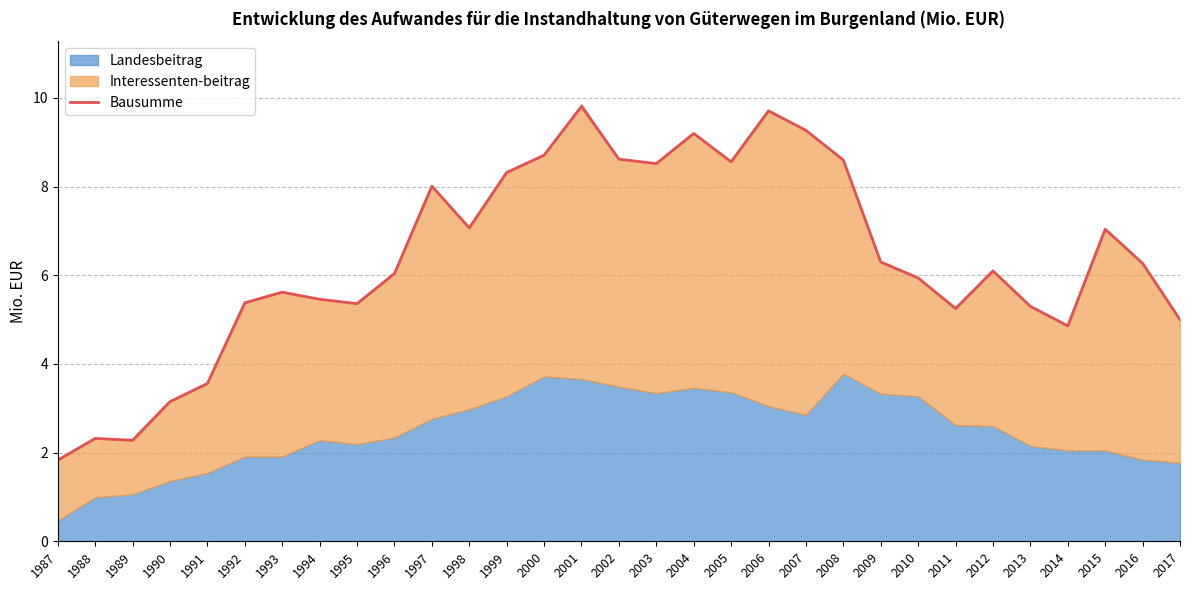

List the labels in order of value, largest first.

2001, 2006, 2007, 2004, 2000, 2002, 2008, 2005, 2003, 1999, 1997, 1998, 2015, 2009, 2016, 2012, 1996, 2010, 1993, 1994, 1992, 1995, 2013, 2011, 2017, 2014, 1991, 1990, 1988, 1989, 1987